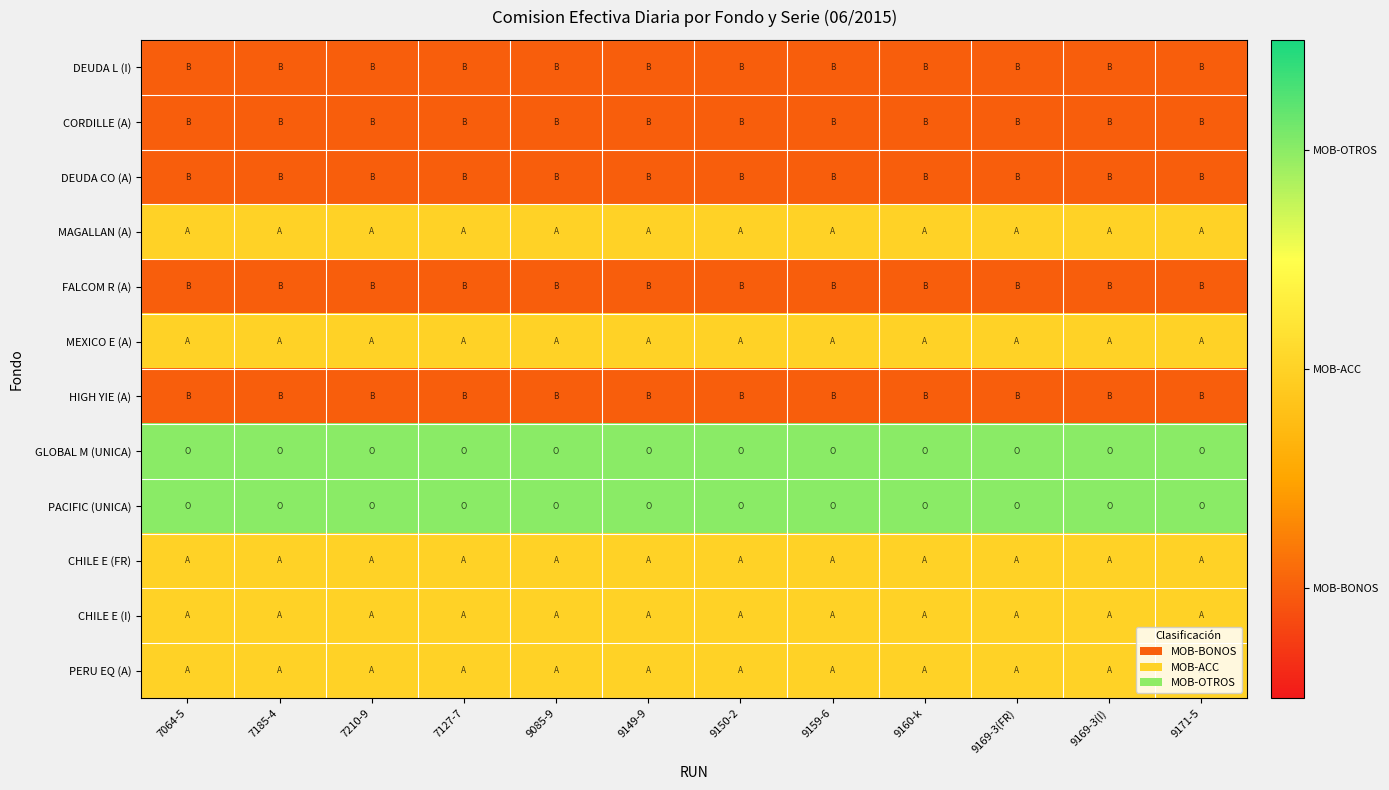

At which category is the sum across all series the highest?

7064-5